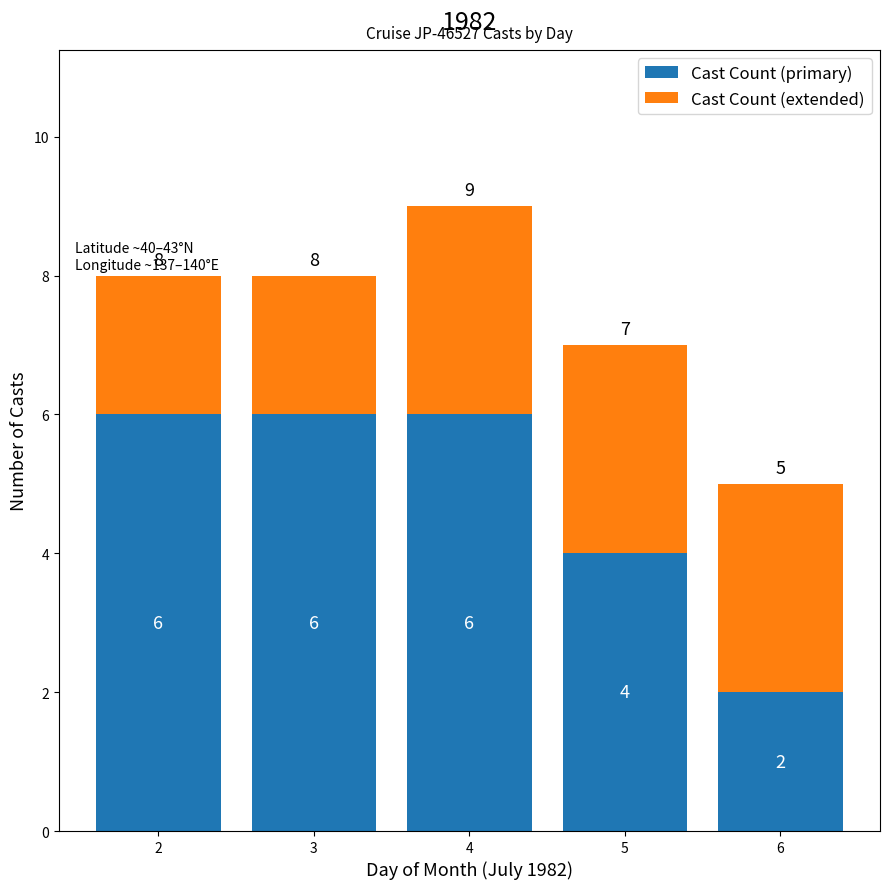

At which category is the sum across all series the highest?

4